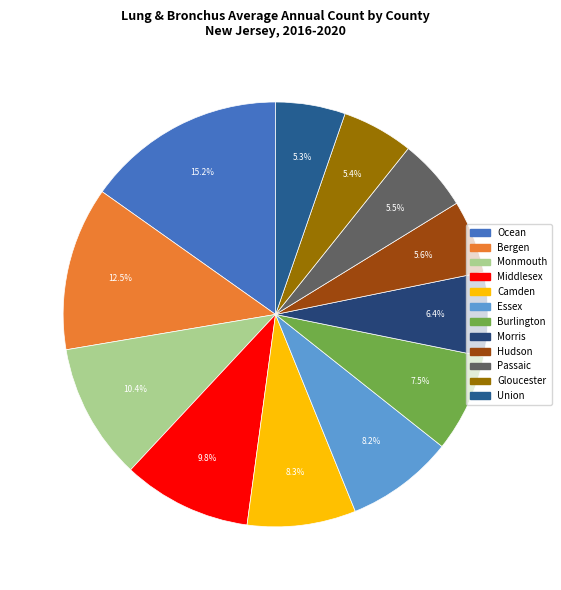

What percentage is NOT represented by Middlesex?

90.2%